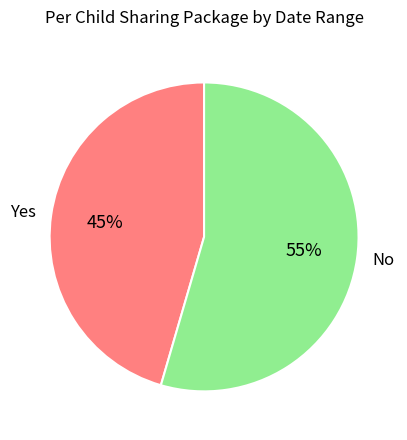

Do No and Yes together represent more than half of the pie?

Yes